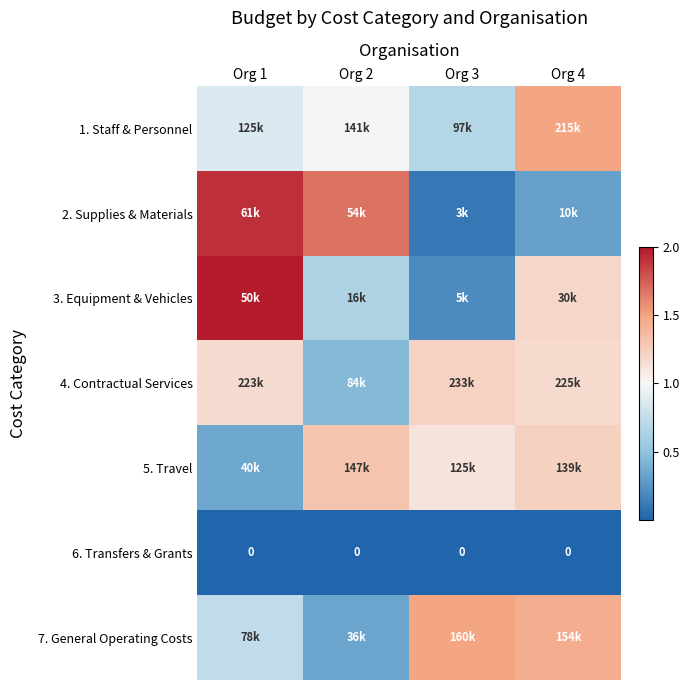

How many values in the 7. General Operating Costs series are below 1?

2